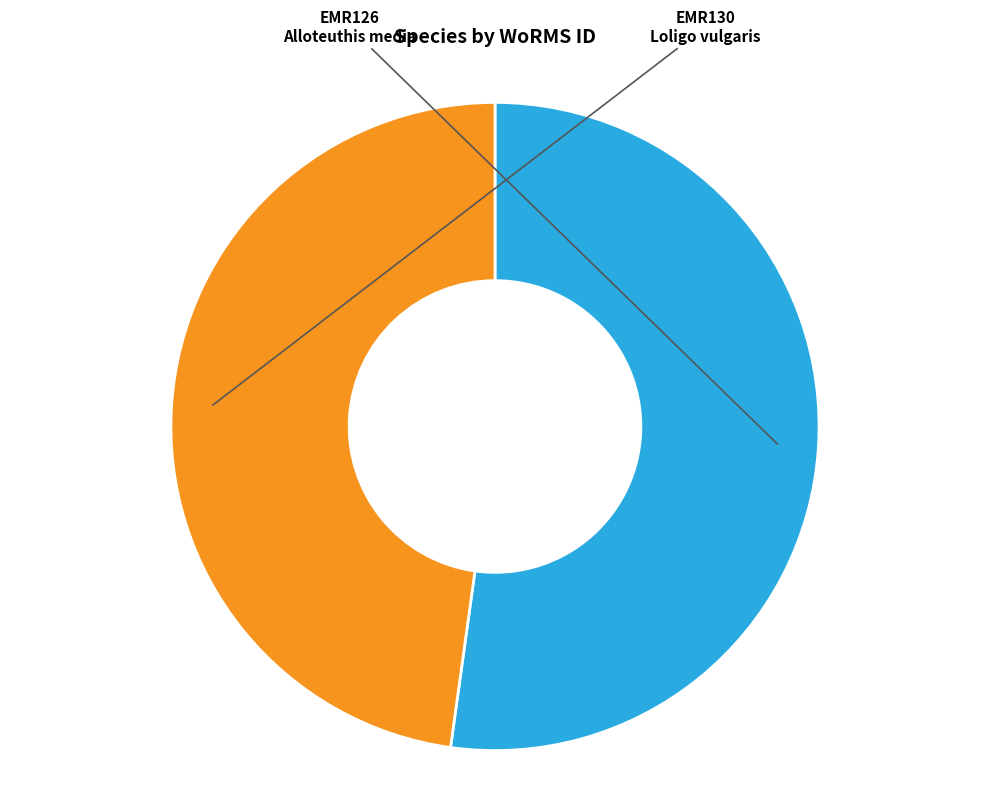

Combined, do Loligo vulgaris and Alloteuthis media account for over 50%?

Yes